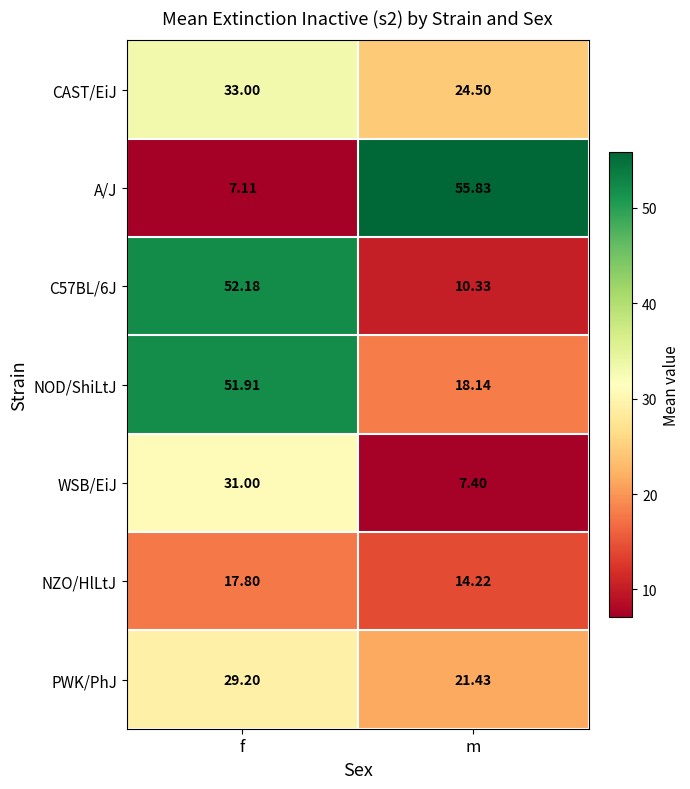

At which label does C57BL/6J reach its minimum?

m